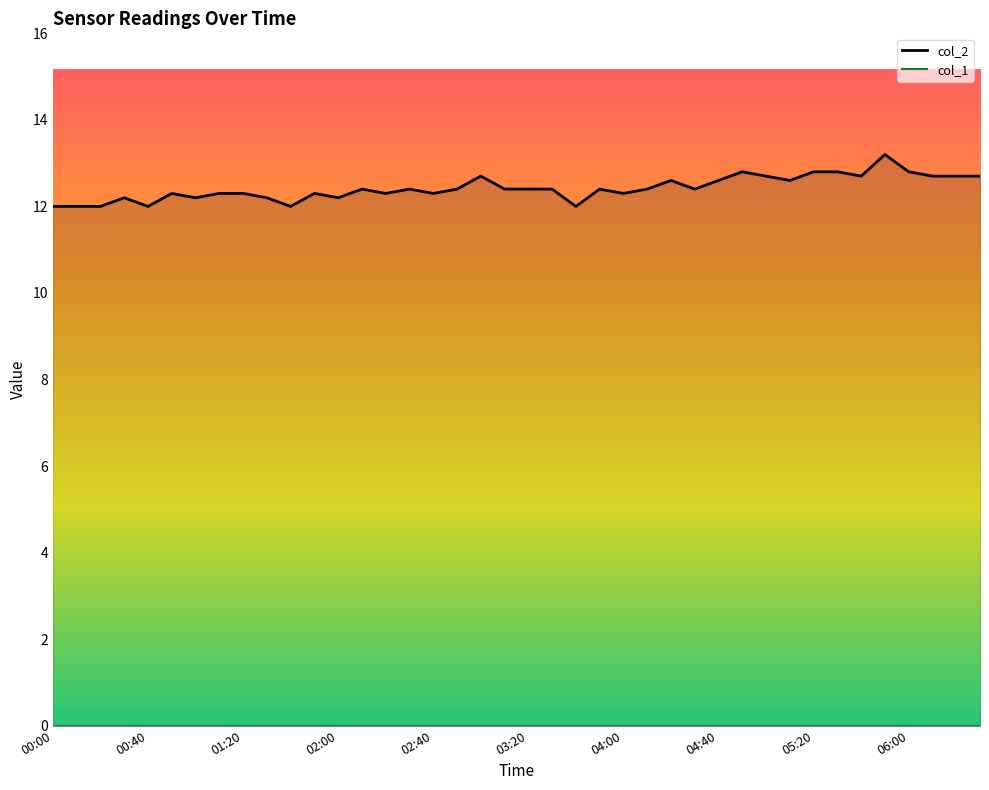

Rank the series at 02:00 from highest to lowest value.

col_2 line, col_1 line